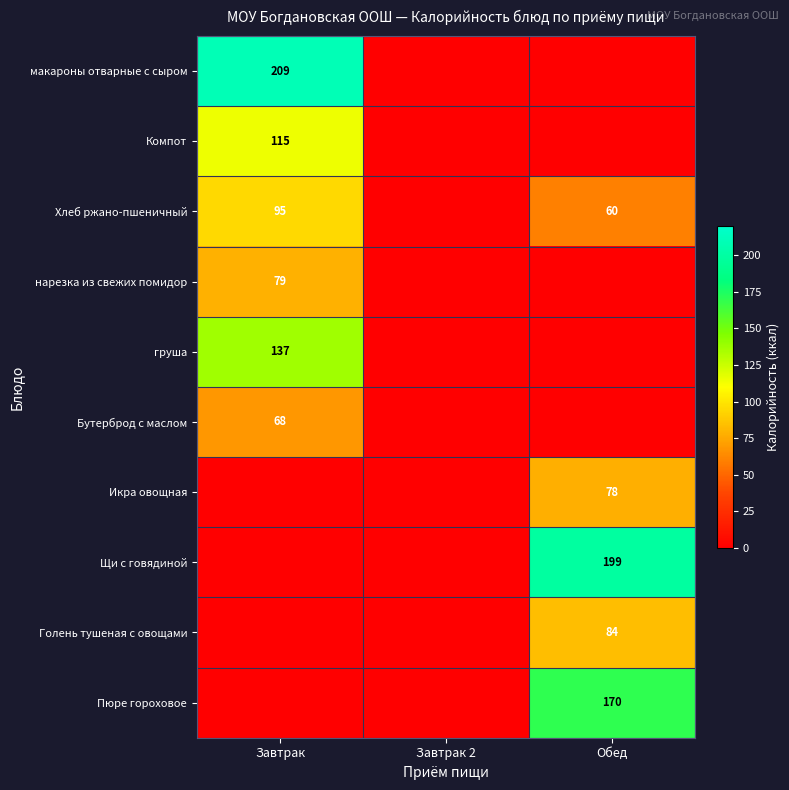

True or false: нарезка из свежих помидор has a value of 79 at Завтрак.

True